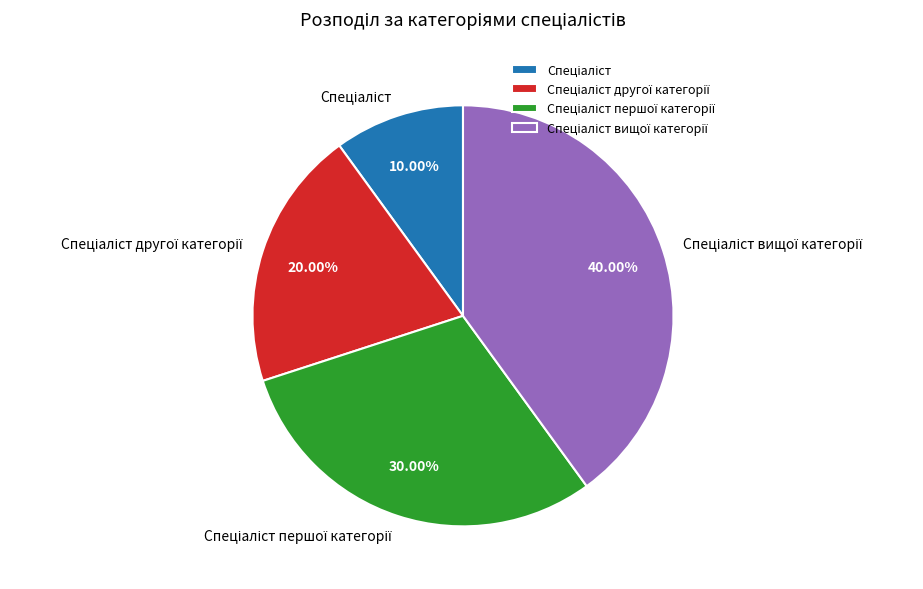

Does any single category account for the majority?

No